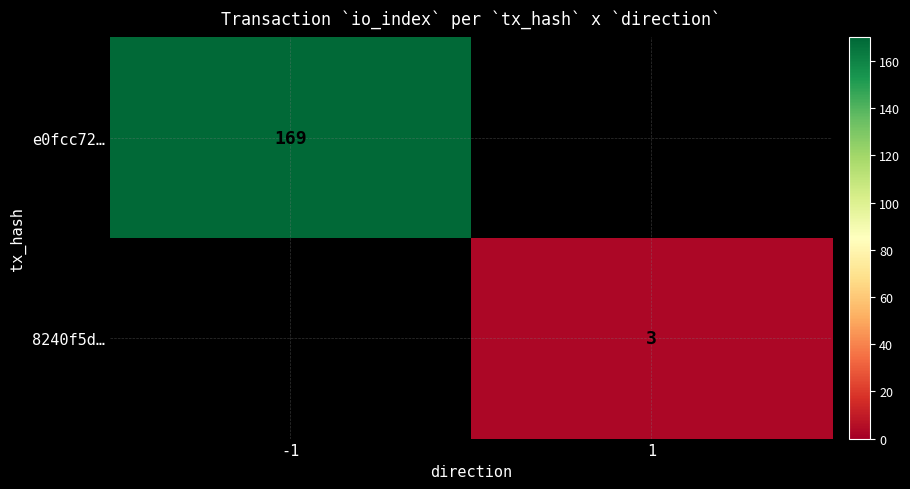

True or false: 8240f5d… has a value of 3 at 1.

True